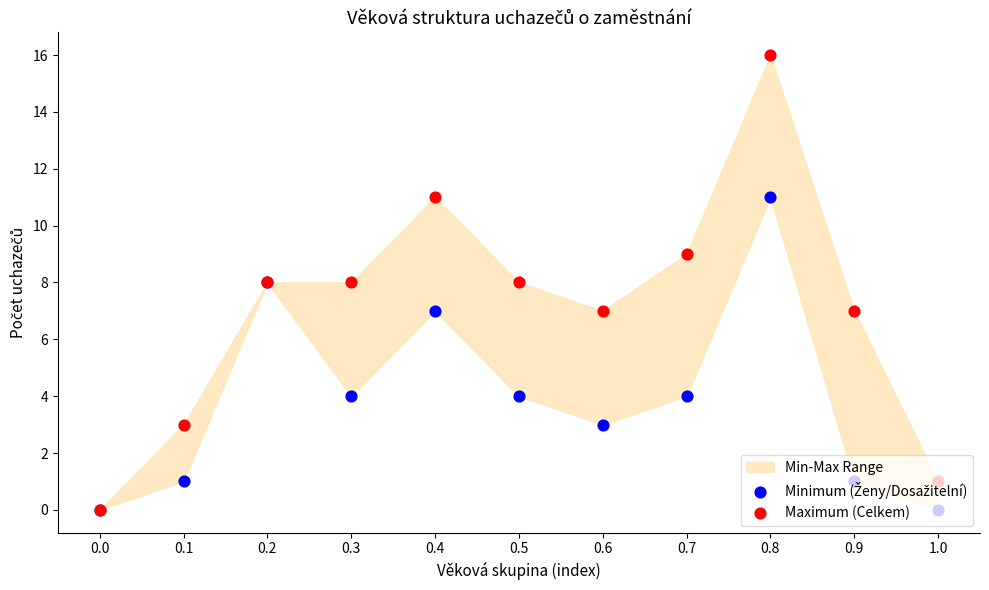

Which series contains the highest Y value?

Maximum (Celkem)